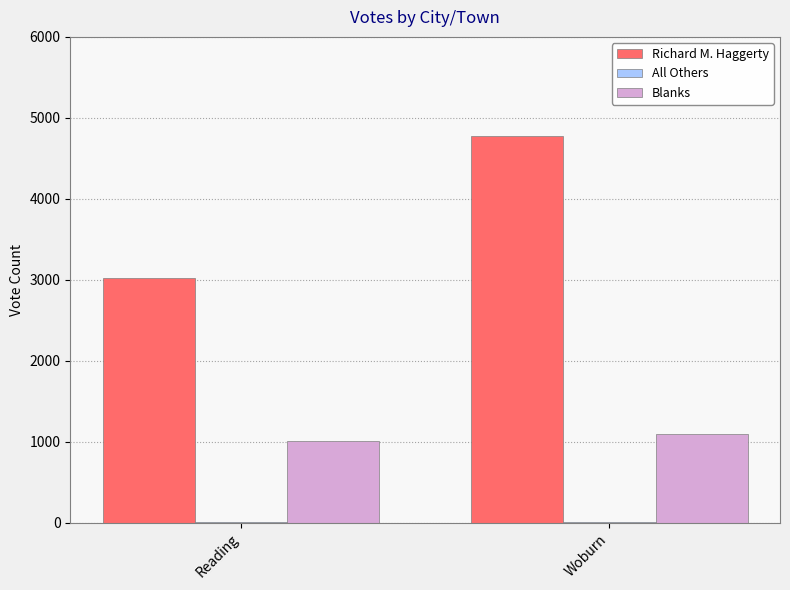

Between Reading and Woburn, which series saw the biggest shift?

Richard M. Haggerty